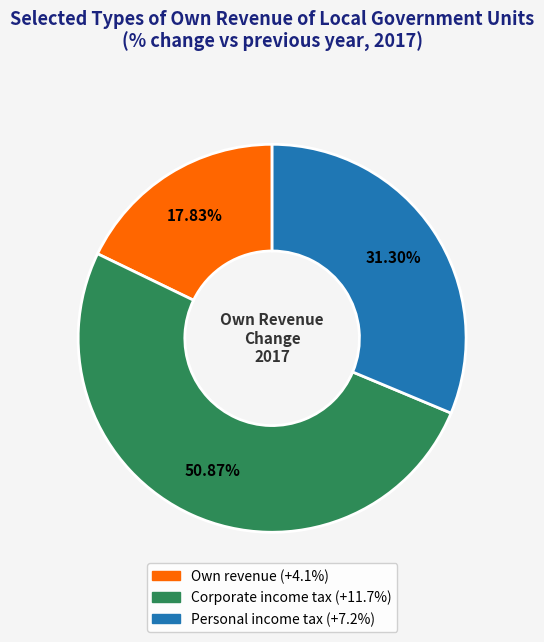

To the nearest percent, what portion does Corporate income tax represent?

51%